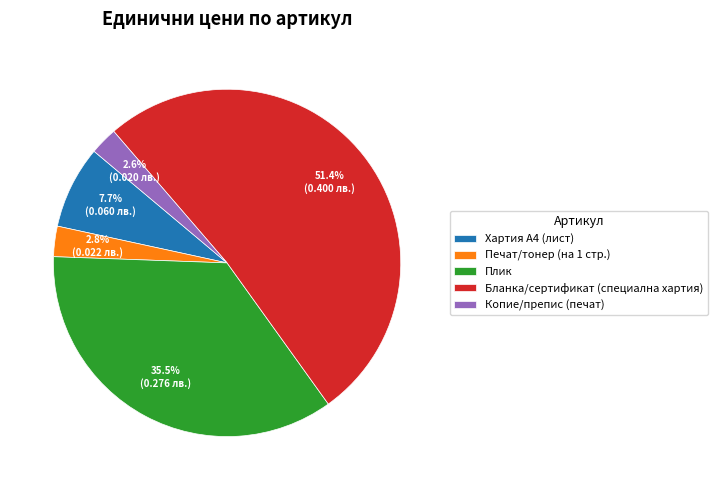

True or false: Печат/тонер (на 1 стр.) accounts for 12% of the total.

False